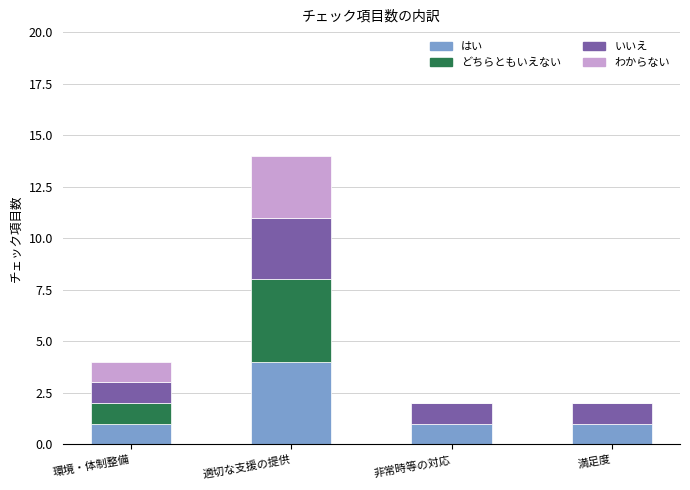

Reading left to right, what are the values for はい?

環境・体制整備=1	適切な支援の提供=4	非常時等の対応=1	満足度=1